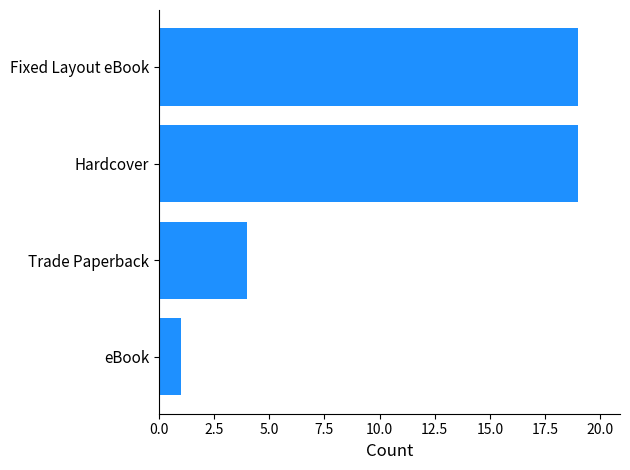

The value at Hardcover is 5. True or false?

False